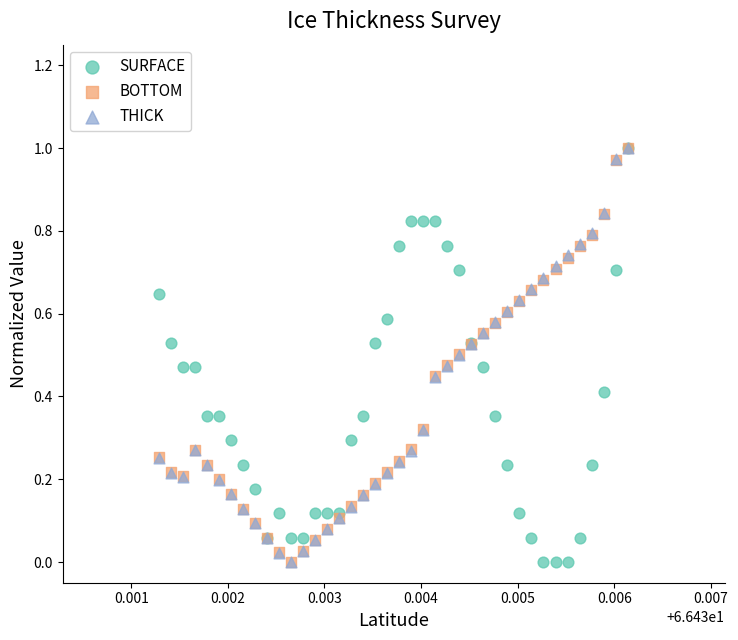

What are all the series names shown in the legend?

SURFACE, BOTTOM, THICK